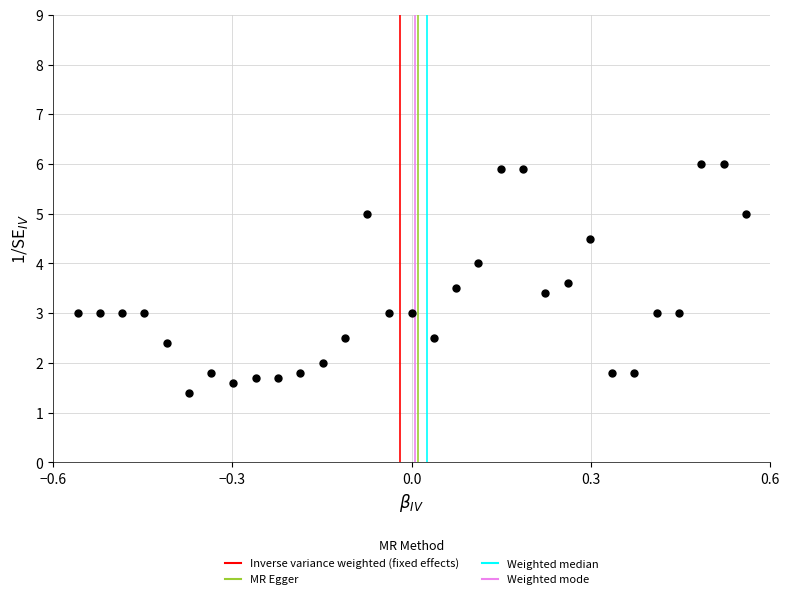

What is the range of X values (max minus min)?

1.1